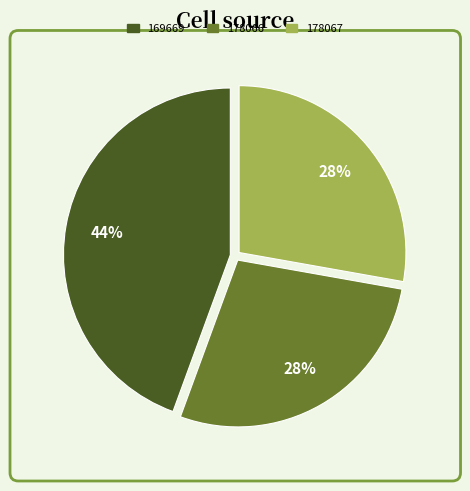

What percentage is the 178066 slice, to the nearest percent?

28%